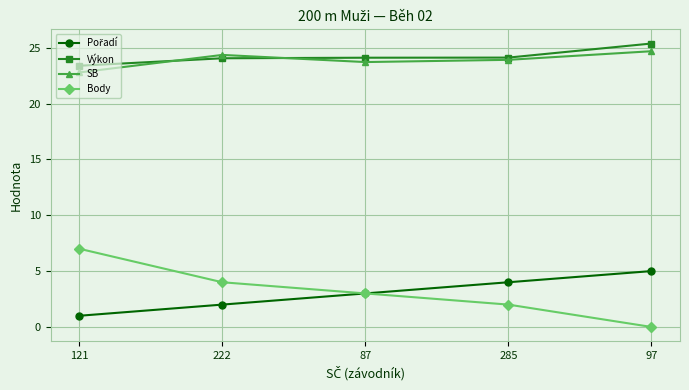

What is the label of the 2nd point from the right?

285